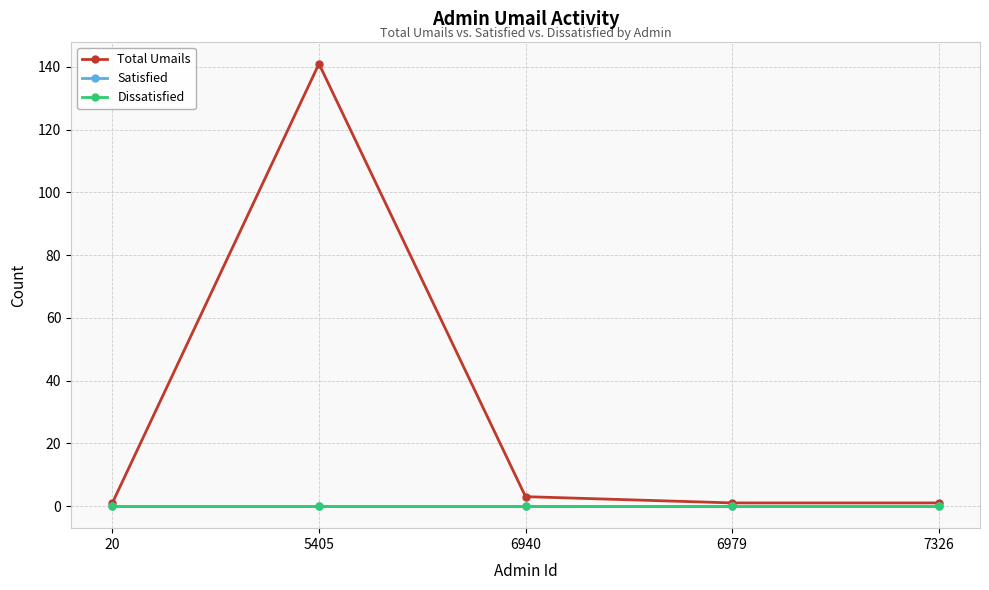

Reading left to right, list all the values displayed in this chart.

Total Umails: 1	141	3	1	1
Satisfied: 0	0	0	0	0
Dissatisfied: 0	0	0	0	0